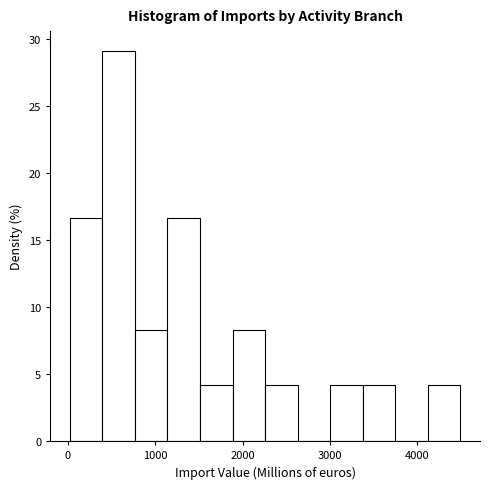

Around what value on the x-axis is the tallest bar? Give the approximate position of its centre, as read against the axis.

600